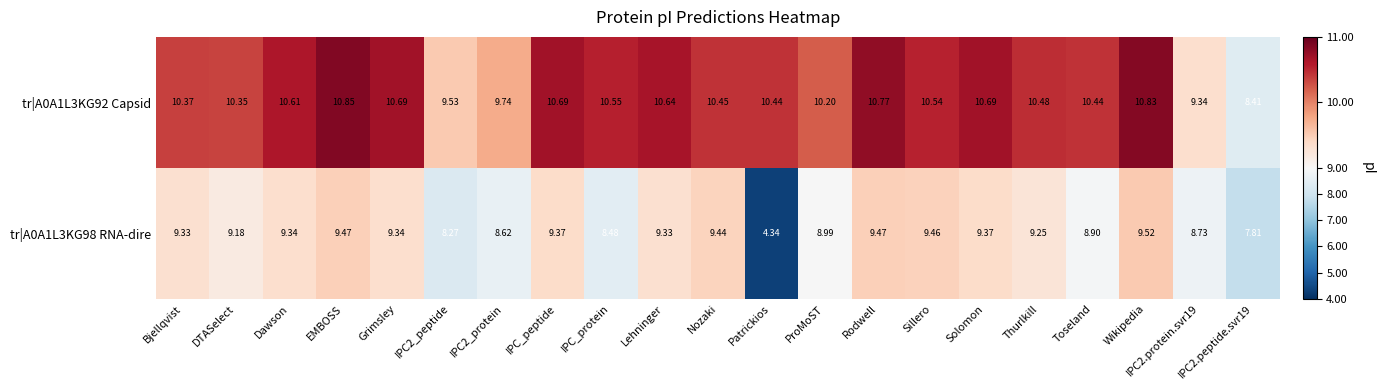

At which label does tr|A0A1L3KG92 Capsid first exceed 10?

Bjellqvist